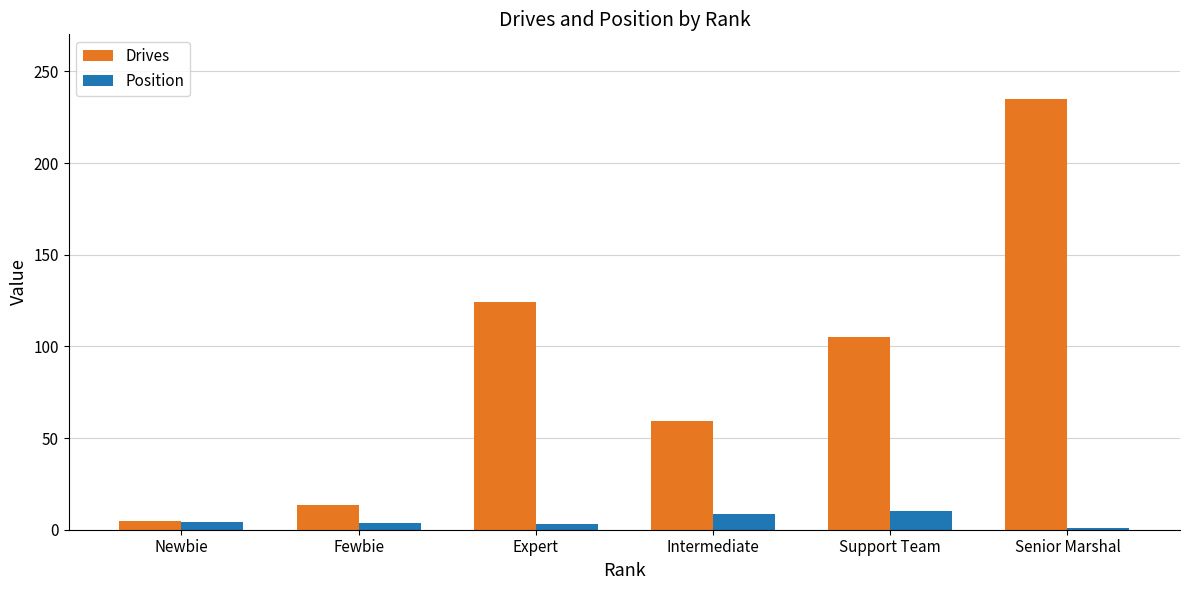

Which series has the largest total across all categories?

Drives